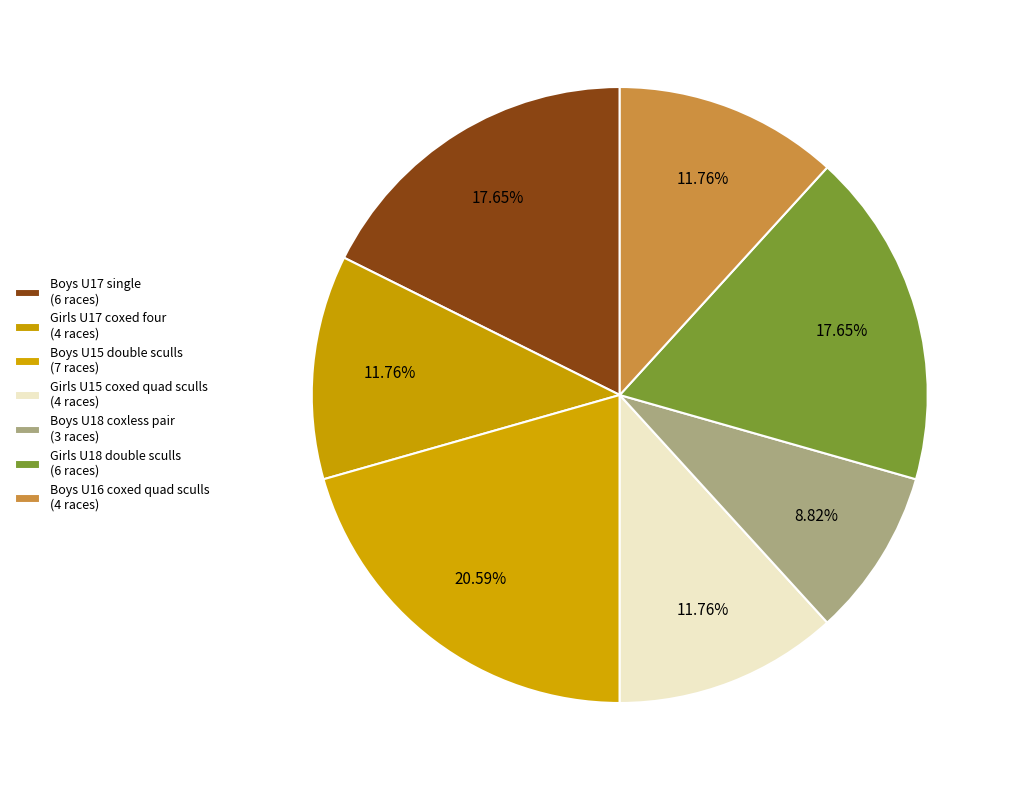

Count the number of slices in the pie.

7